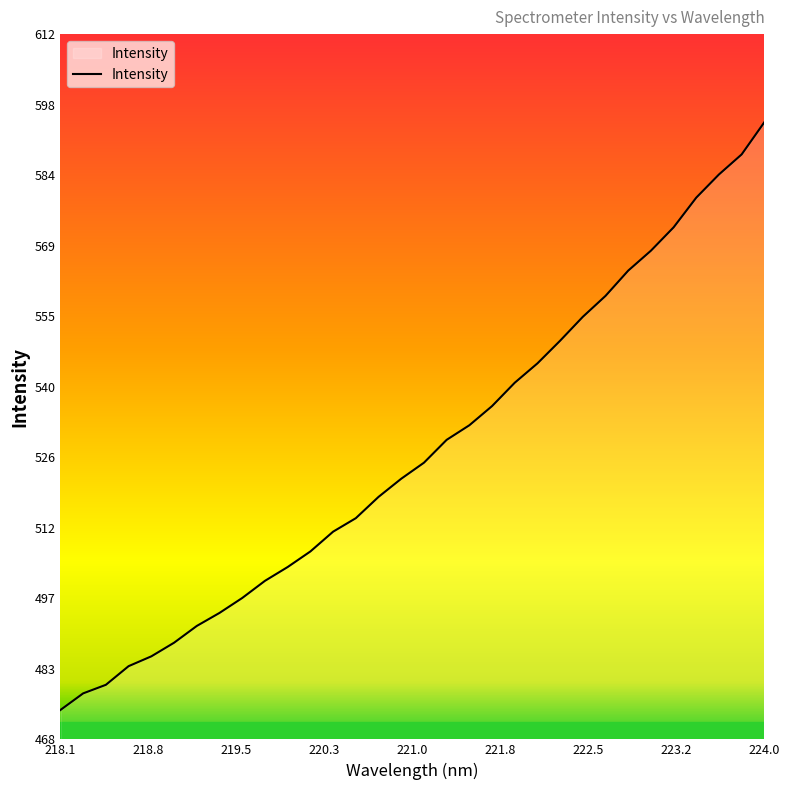

What is the sum of all values?

16868.4